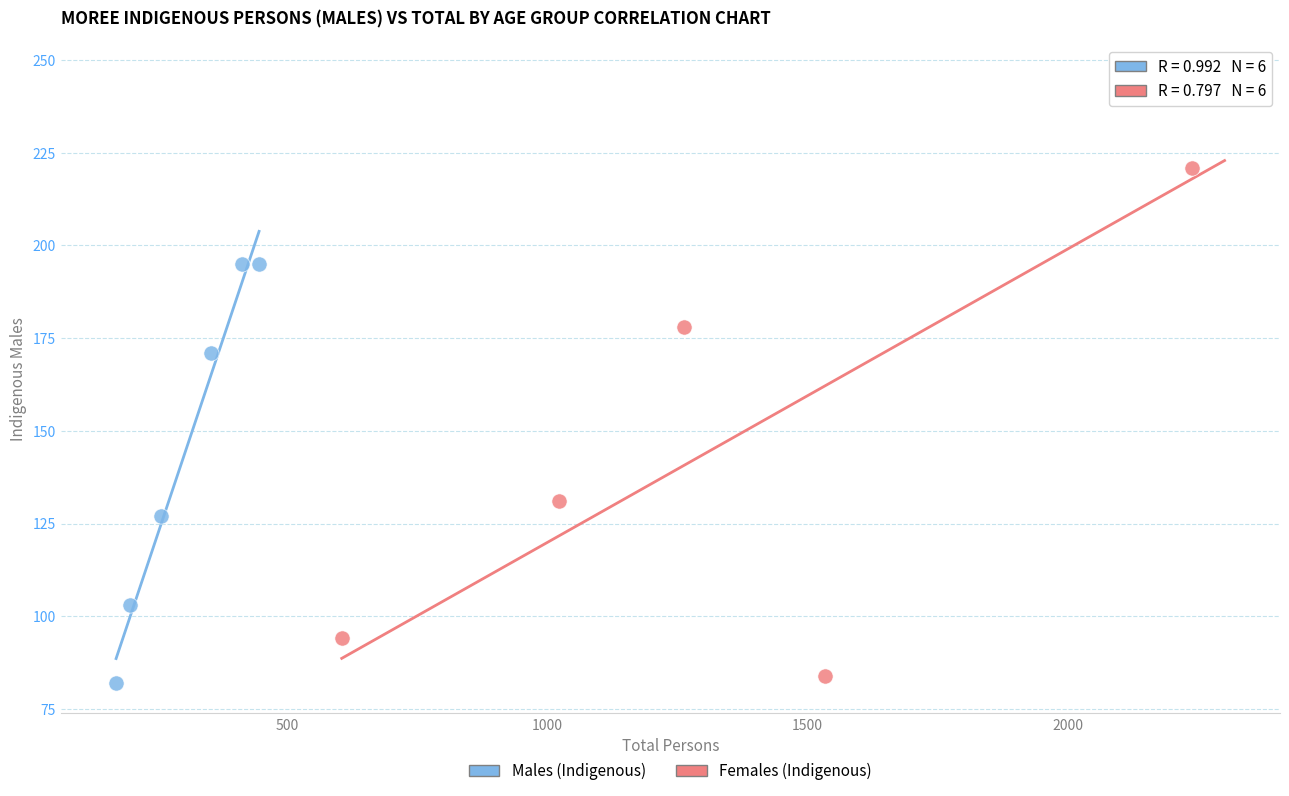

Which series reaches the maximum Y coordinate?

Females (Indigenous)